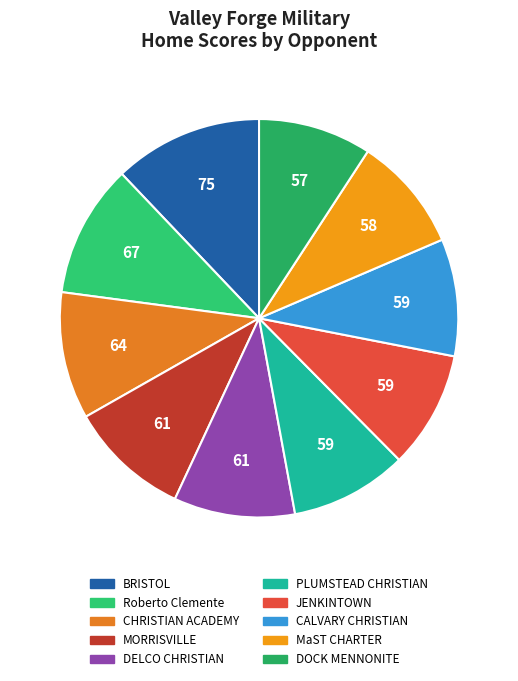

How many slices are in this pie chart?

10